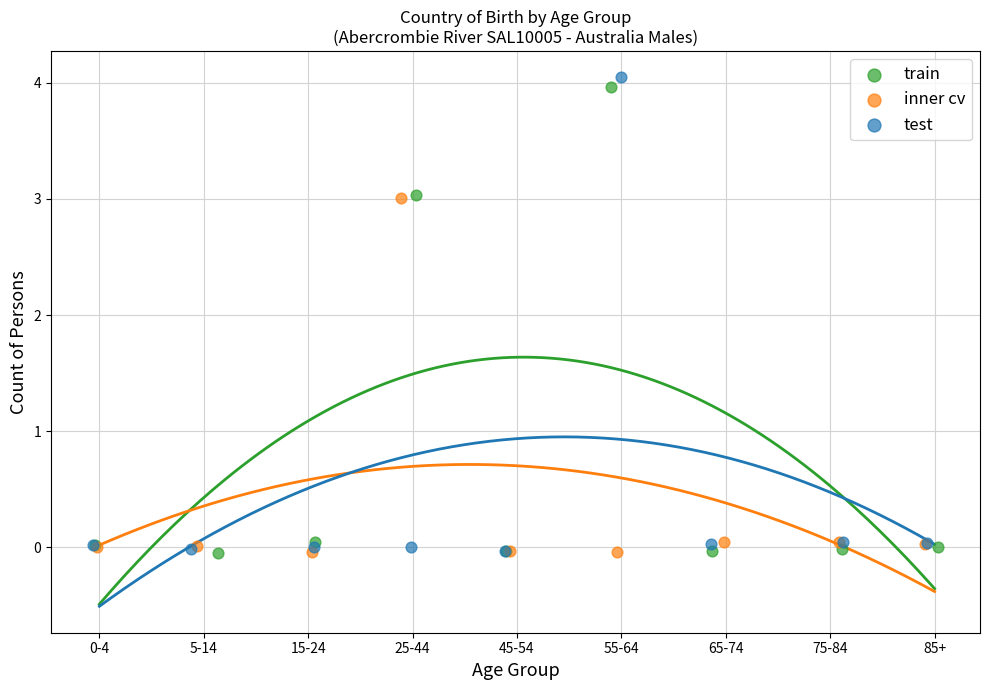

Which series has the largest Y range (max minus min)?

test